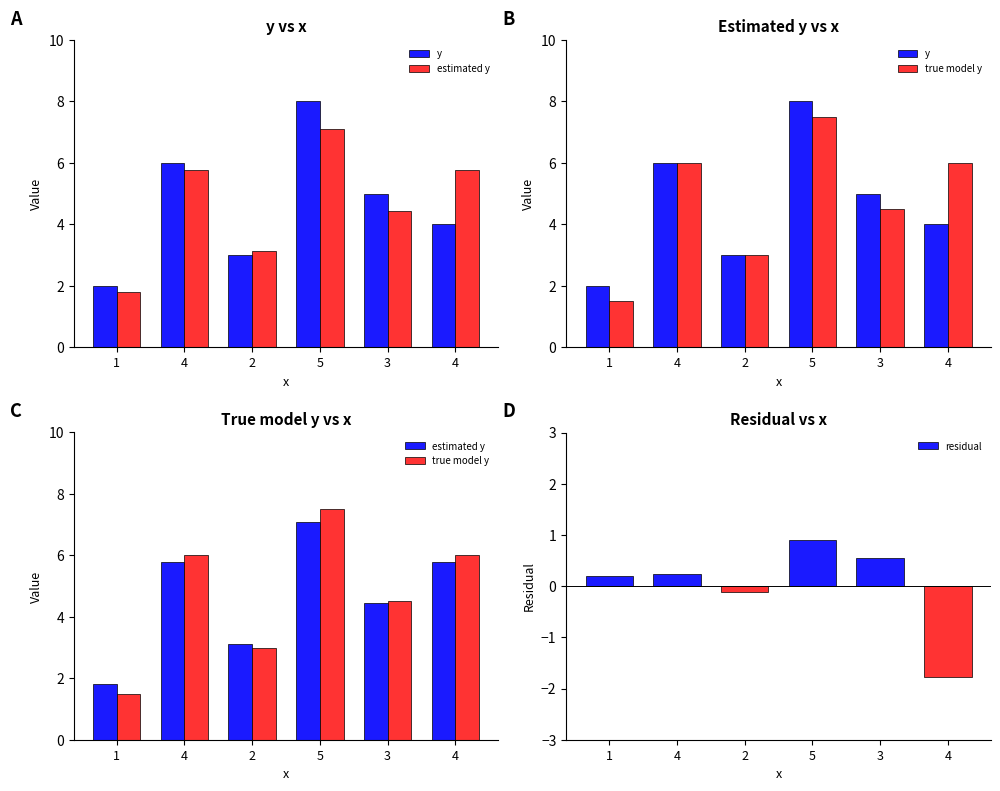

Rank the series by their maximum value, from highest to lowest.

y, true model y, estimated y